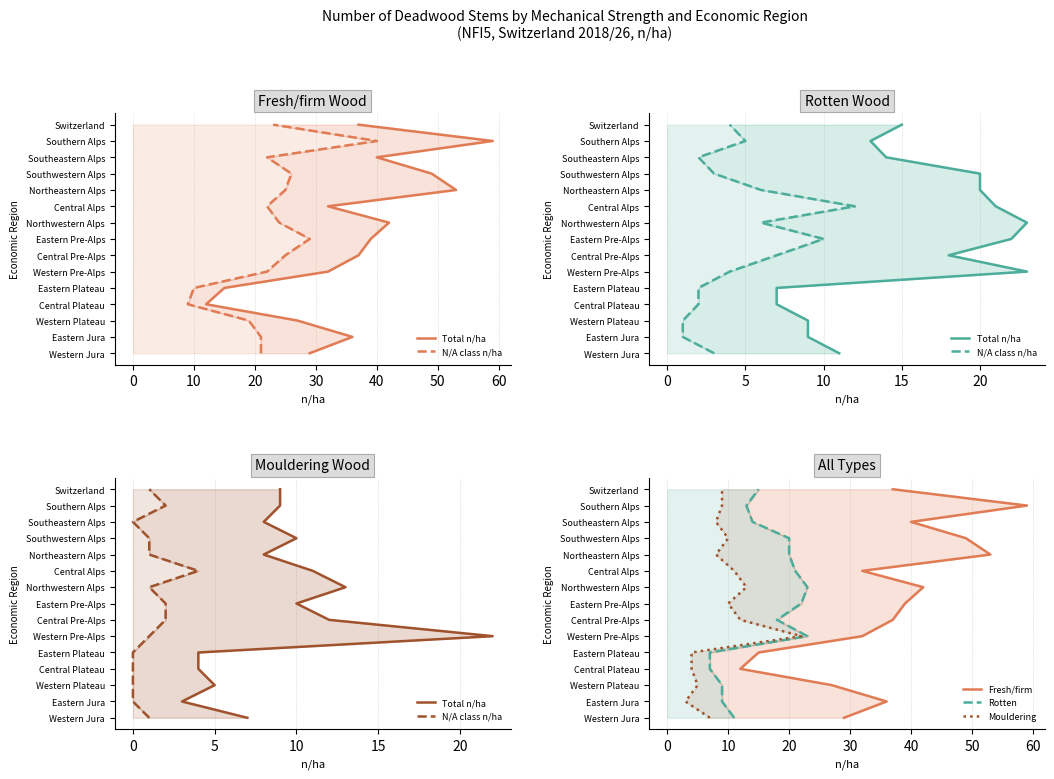

True or false: N/A class n/ha and Mouldering cross at least once.

False